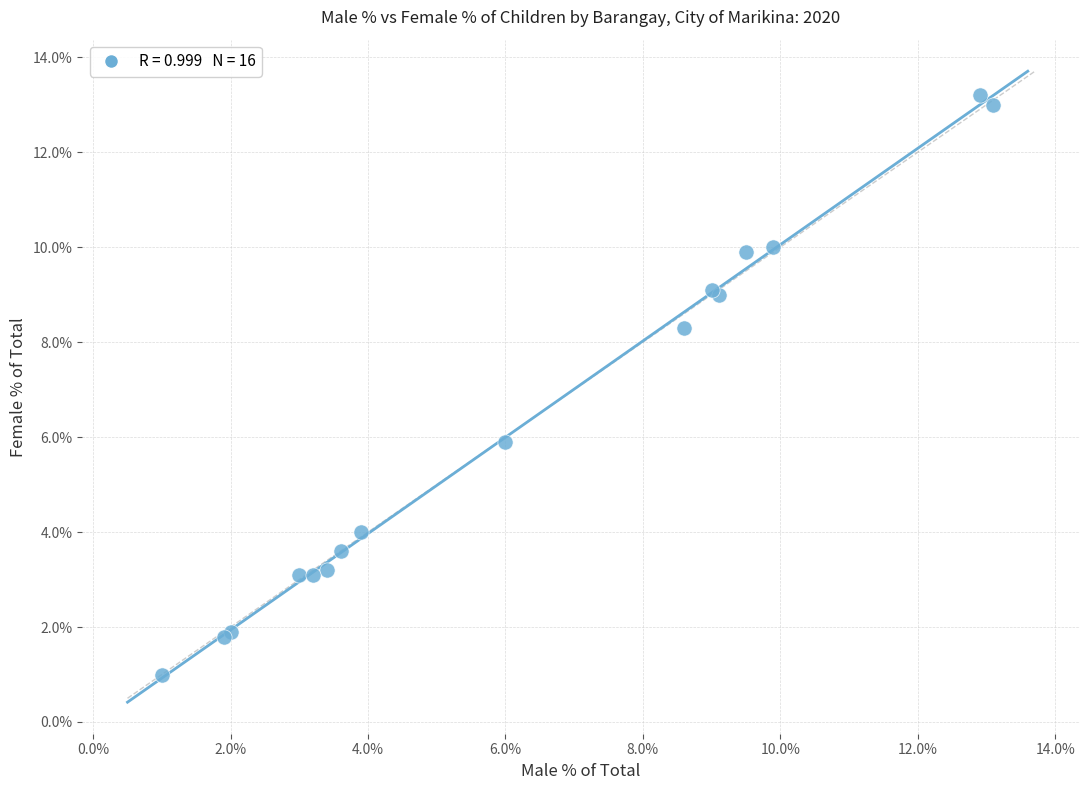

What Y value in the scatter plot is closest to 7?

5.9